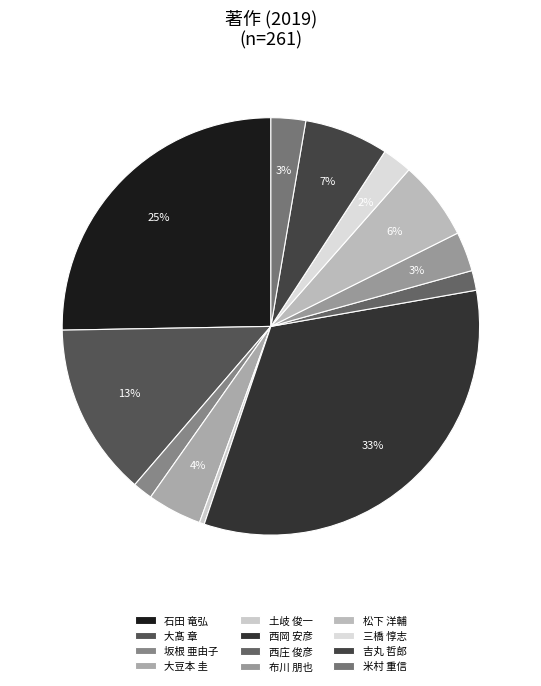

What is the total percentage of 松下 洋輔 and 大髙 章?

19.5%